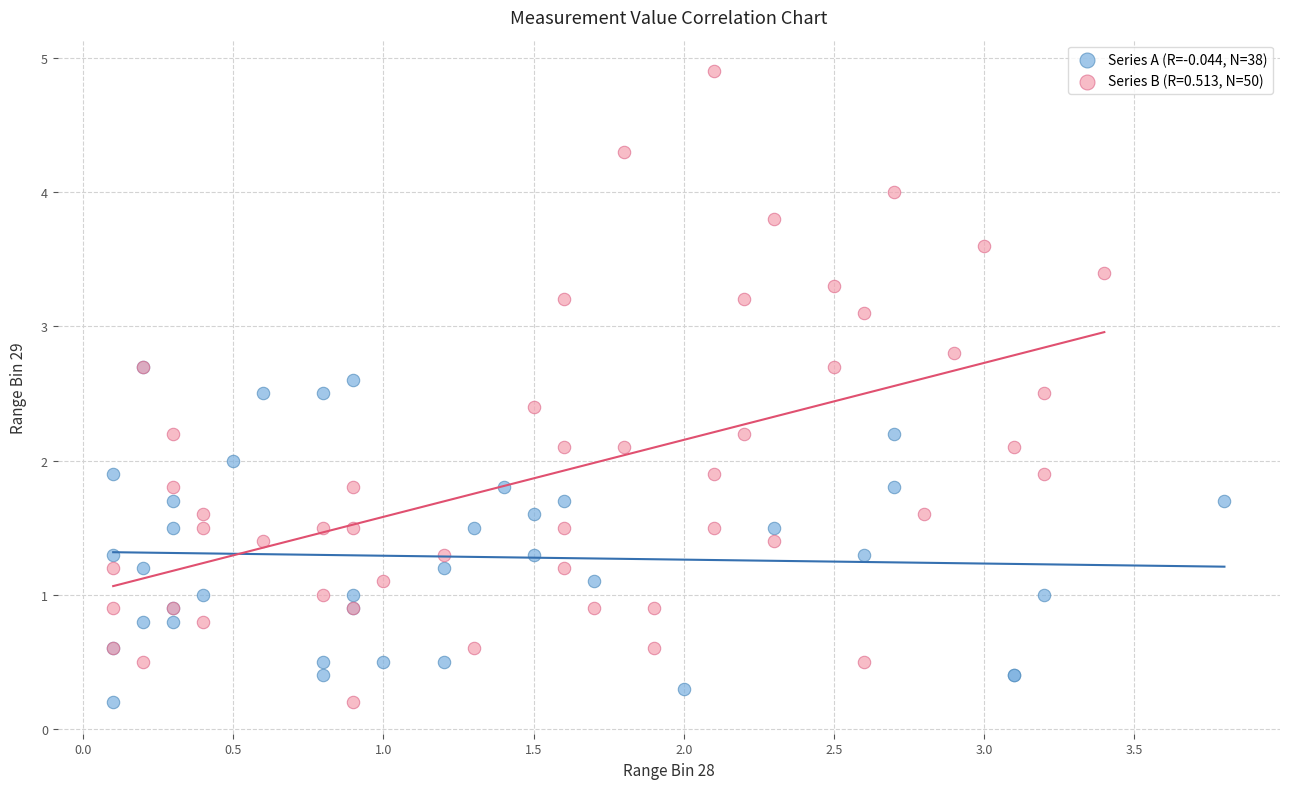

Which series has the largest Y range (max minus min)?

Series B (R=0.513, N=50)